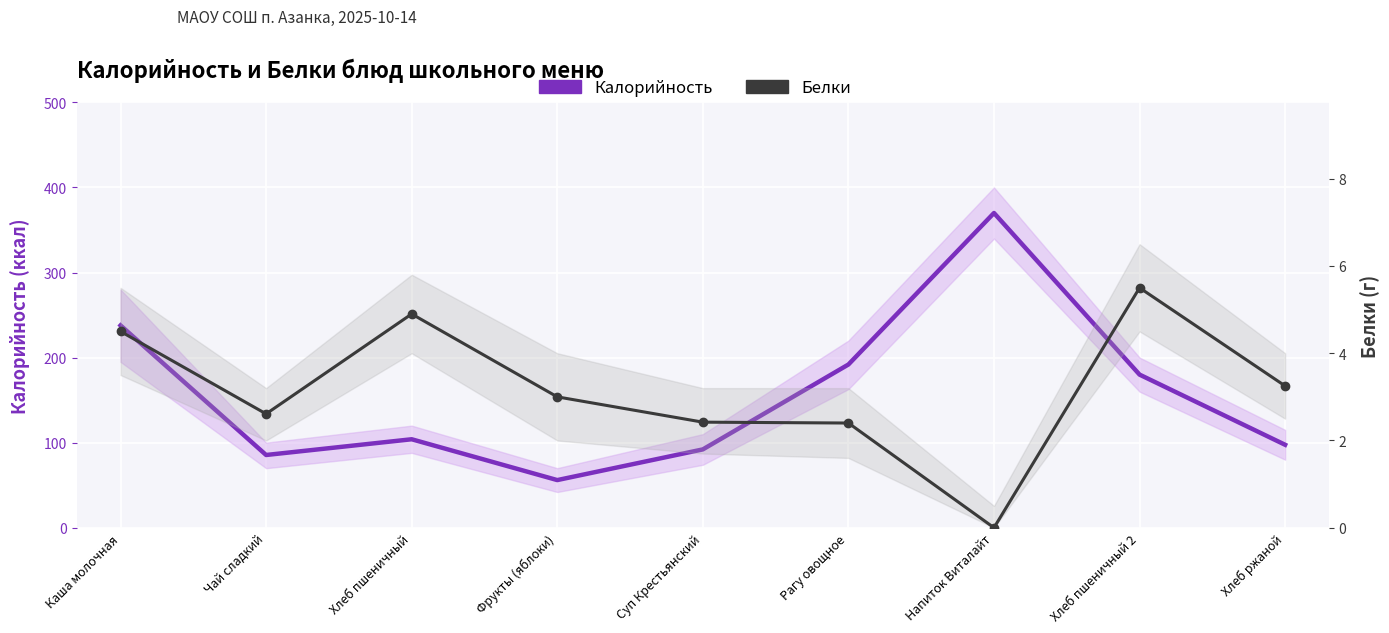

What is the total value across all series at Напиток Виталайт?

370.0